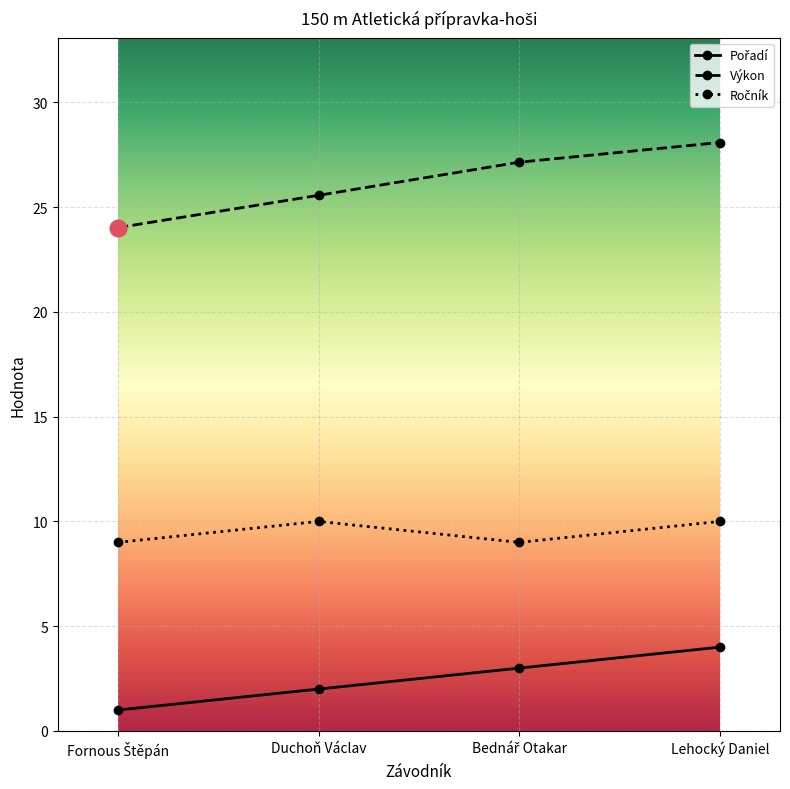

What is the highest value of the Výkon series?

28.1